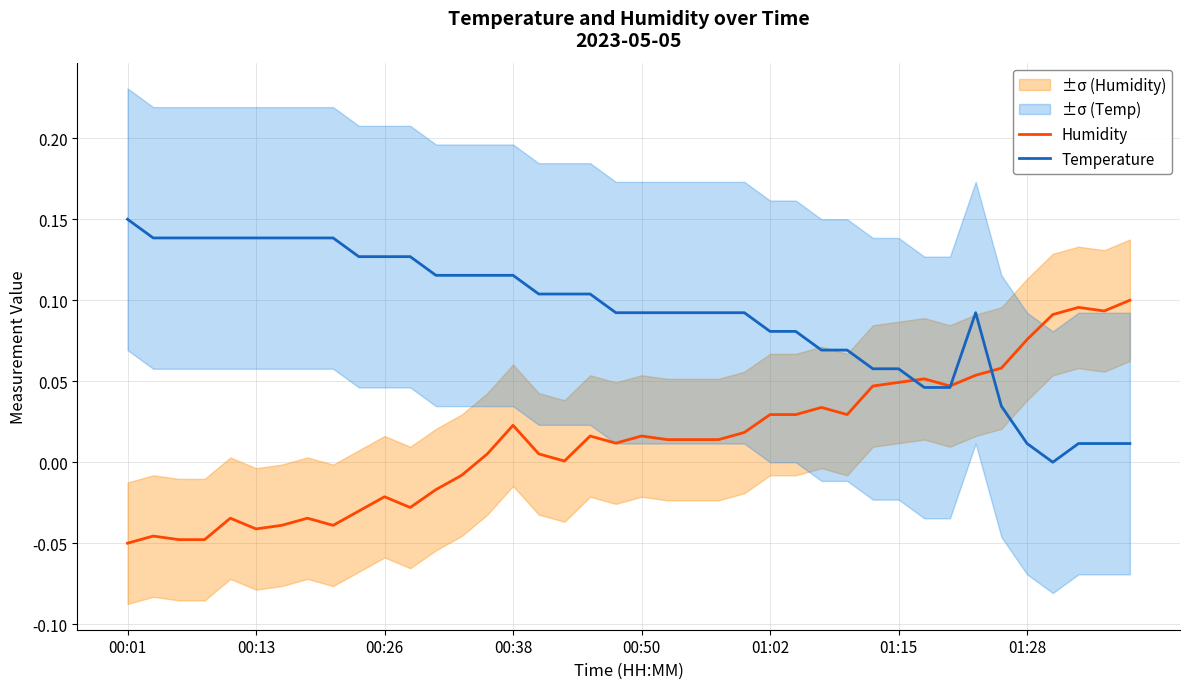

At how many categories does at least one series exceed 0?

40